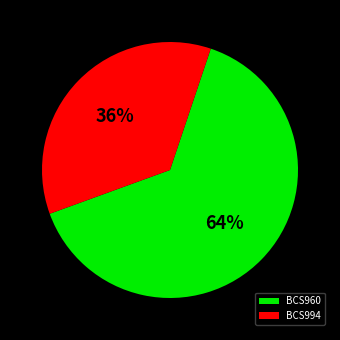

Approximately how many times larger is the value at BCS960 compared to BCS994?

1.8